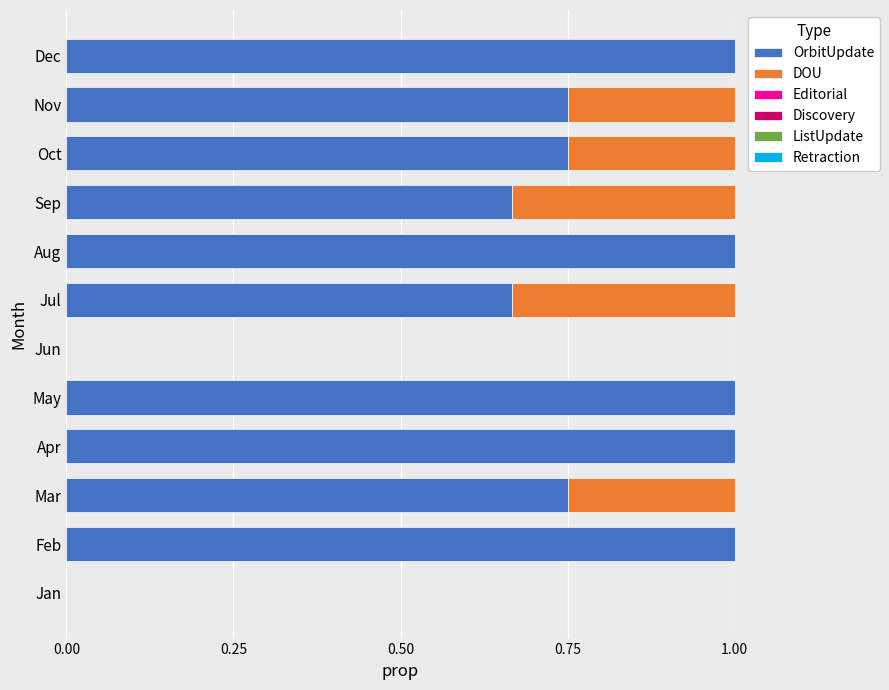

Is it true that OrbitUpdate equals 1.0 at Apr?

True